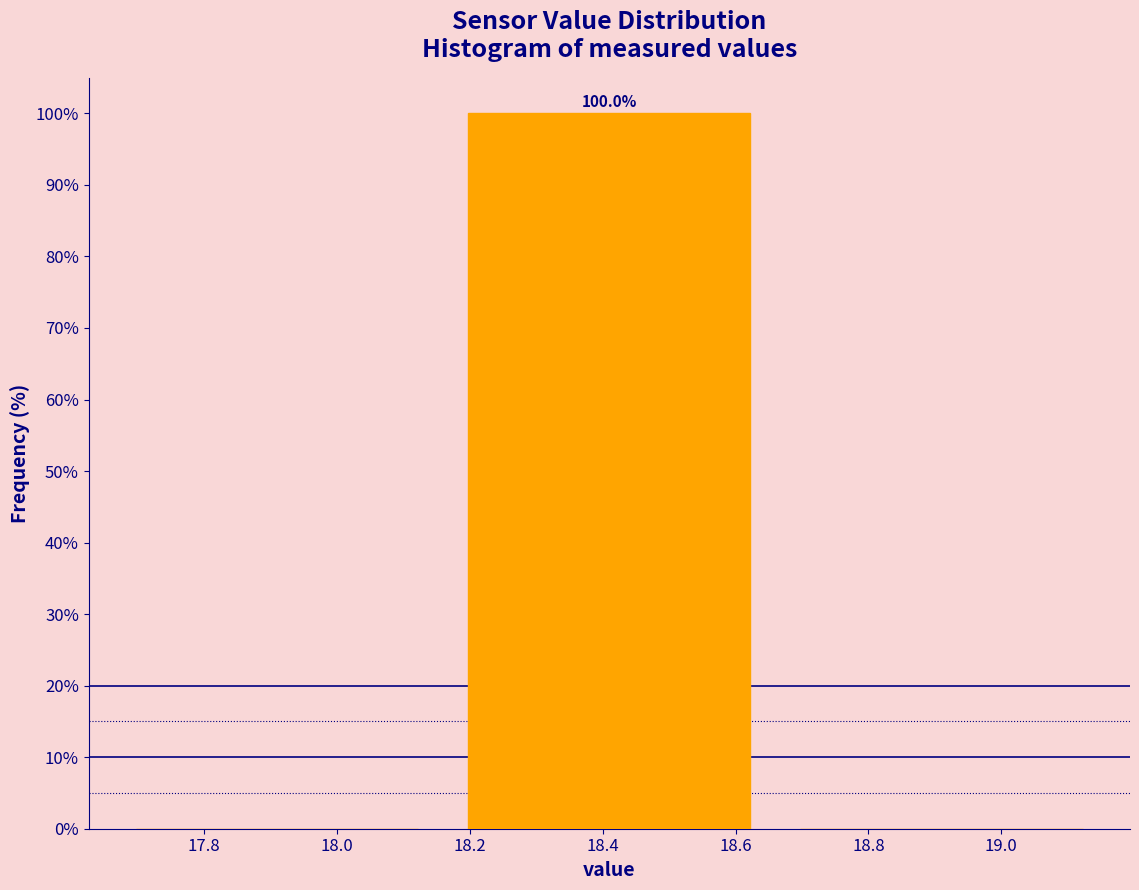

Which range on the x-axis has the tallest bar?

18.16 to 18.66